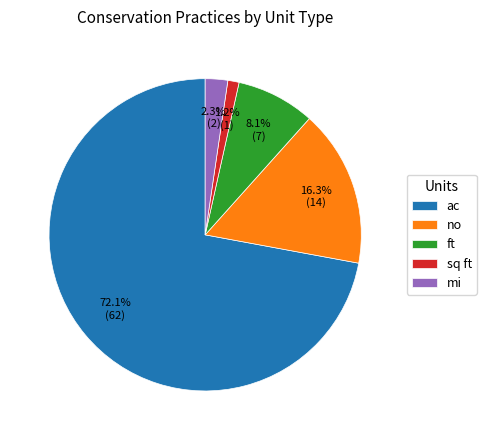

What percentage is NOT represented by mi?

97.7%